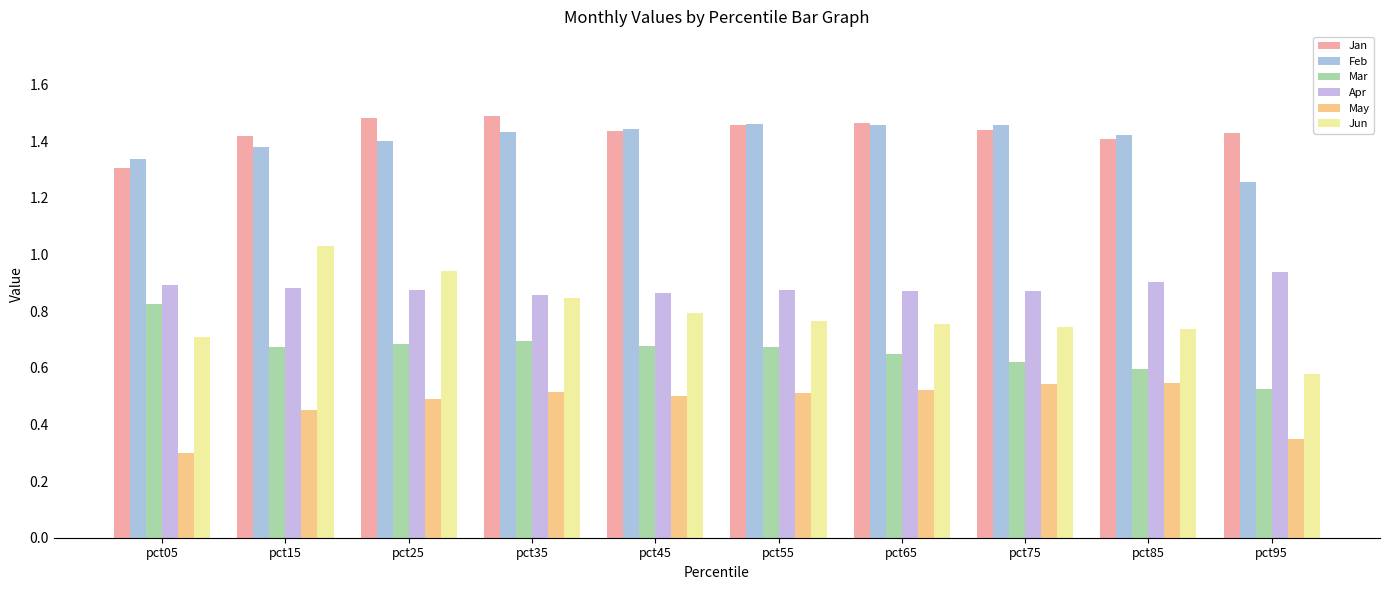

At pct05, list the series in order from smallest to largest.

May, Jun, Mar, Apr, Jan, Feb